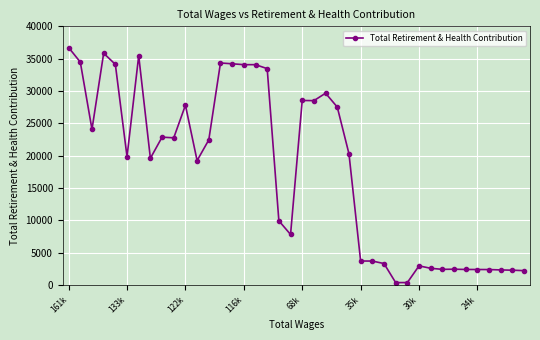

What is the average value?

17855